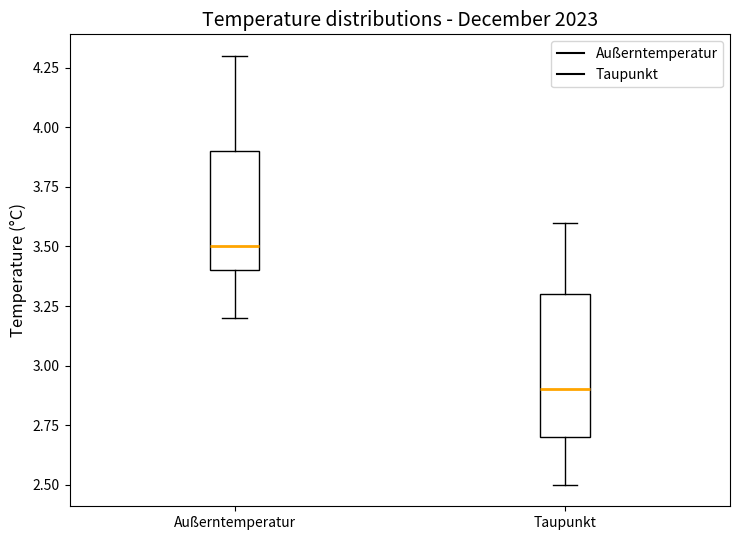

Reading left to right, read every box against the y-axis: the position of its median line, the range the box covers, and the ends of its whiskers. The values are not printed on the chart, so give them approximately, as read against the axis.

Außerntemperatur: median 3.5, box 3.4 to 3.9, whiskers 3.2 to 4.3
Taupunkt: median 2.9, box 2.7 to 3.3, whiskers 2.5 to 3.6